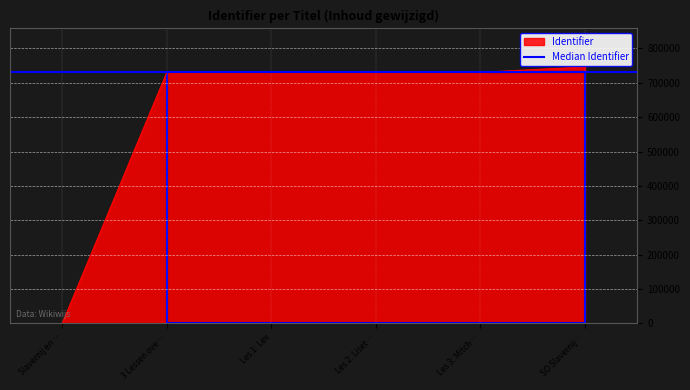

Does the chart display data point markers on the line(s)?

No